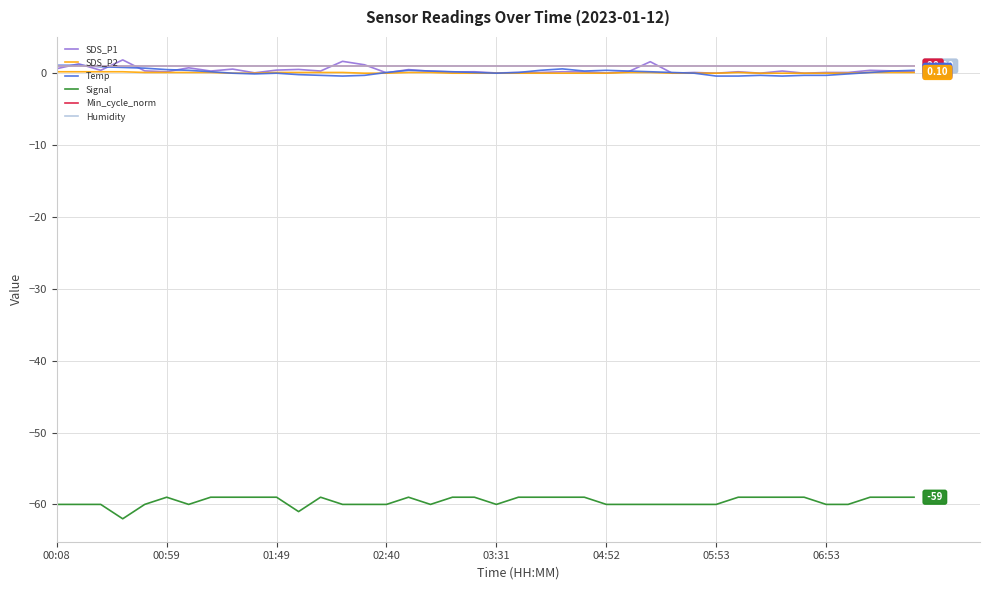

True or false: SDS_P2 and Min_cycle_norm cross at least once.

False